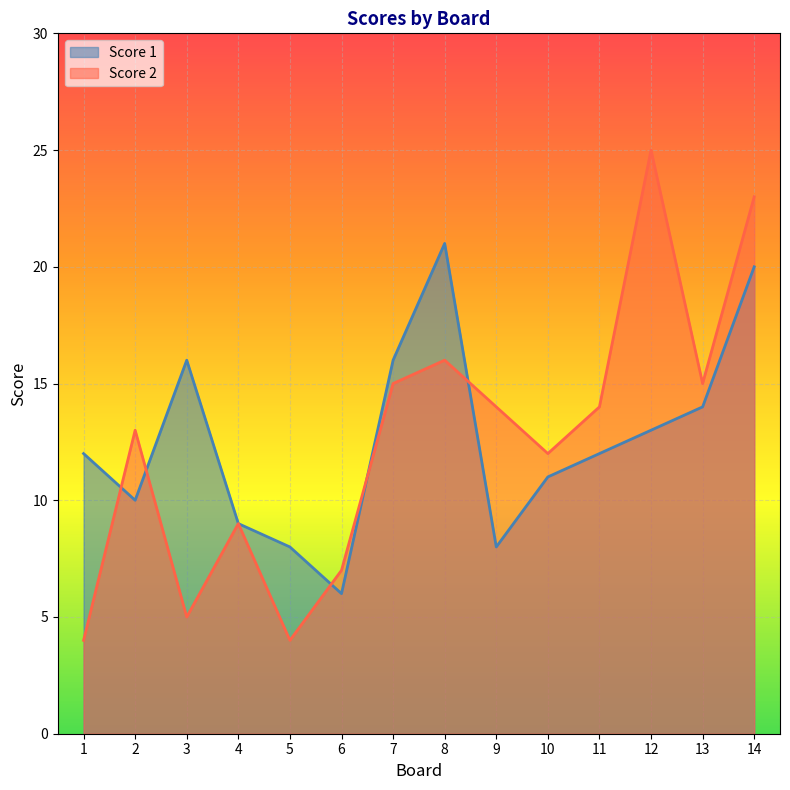

Is it true that Score 2 equals 5 at 3?

True